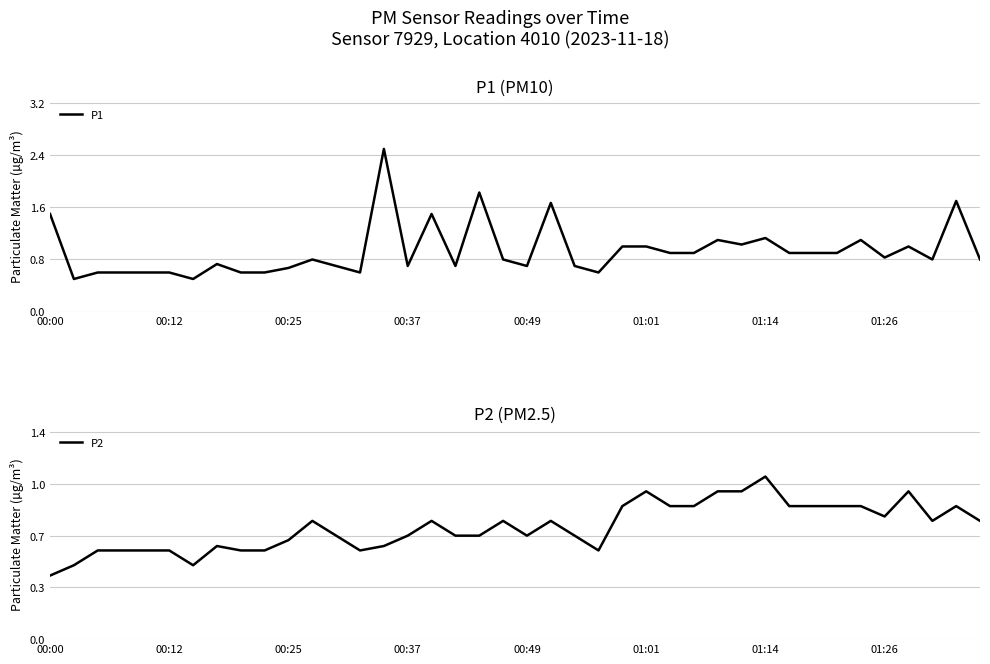

True or false: P1 has more than 0 interior local peaks.

True